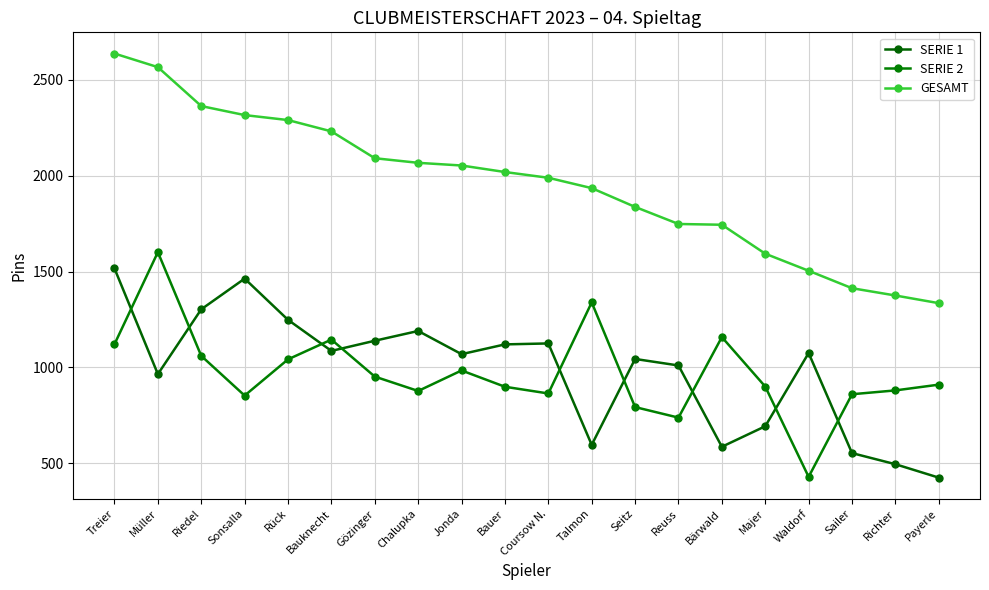

What is the smallest value displayed?

425